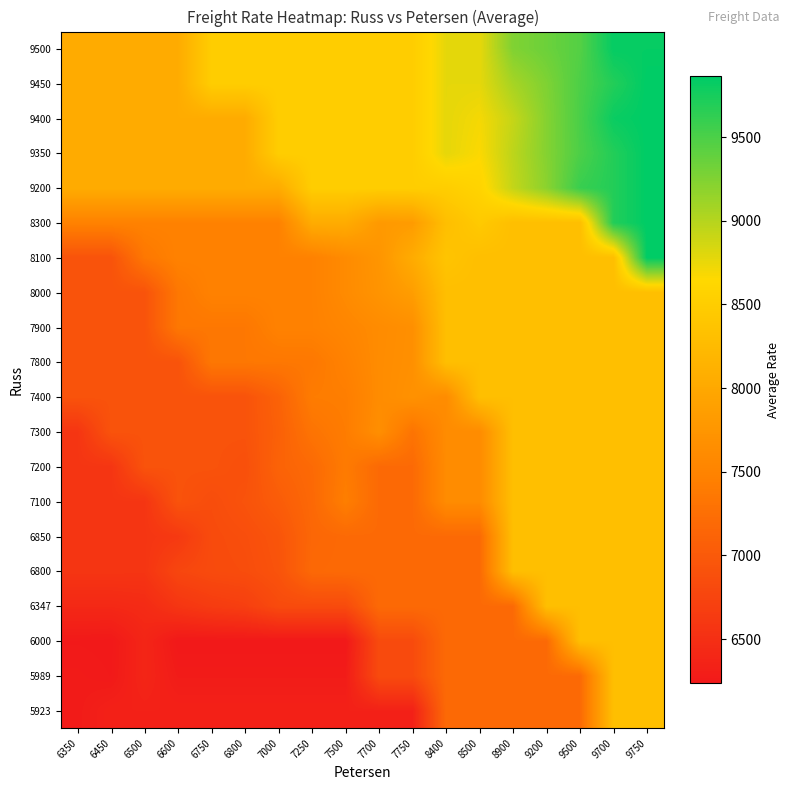

Between 7500 and 8400, which is larger?

8400